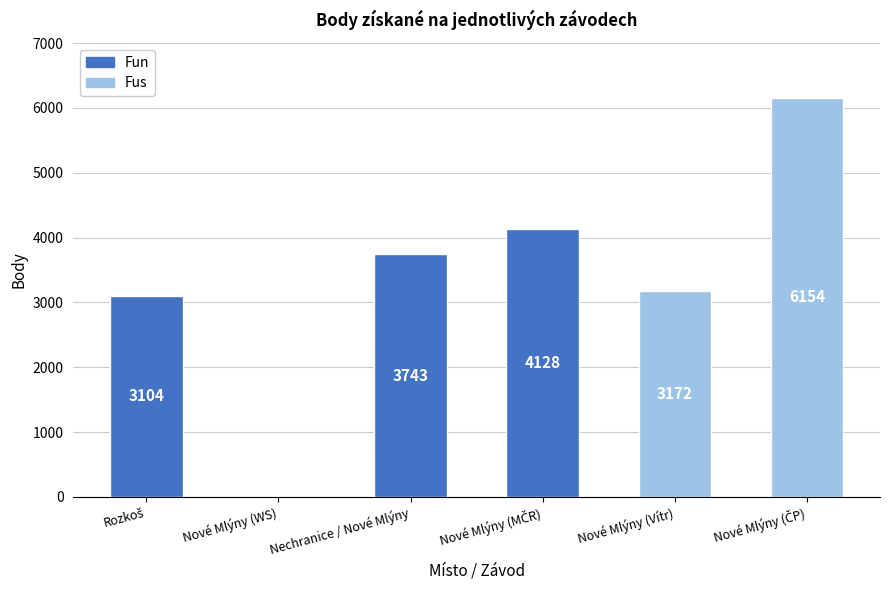

What is the ratio of the value at Nové Mlýny (ČP) to the value at Nové Mlýny (MČR)?

1.5